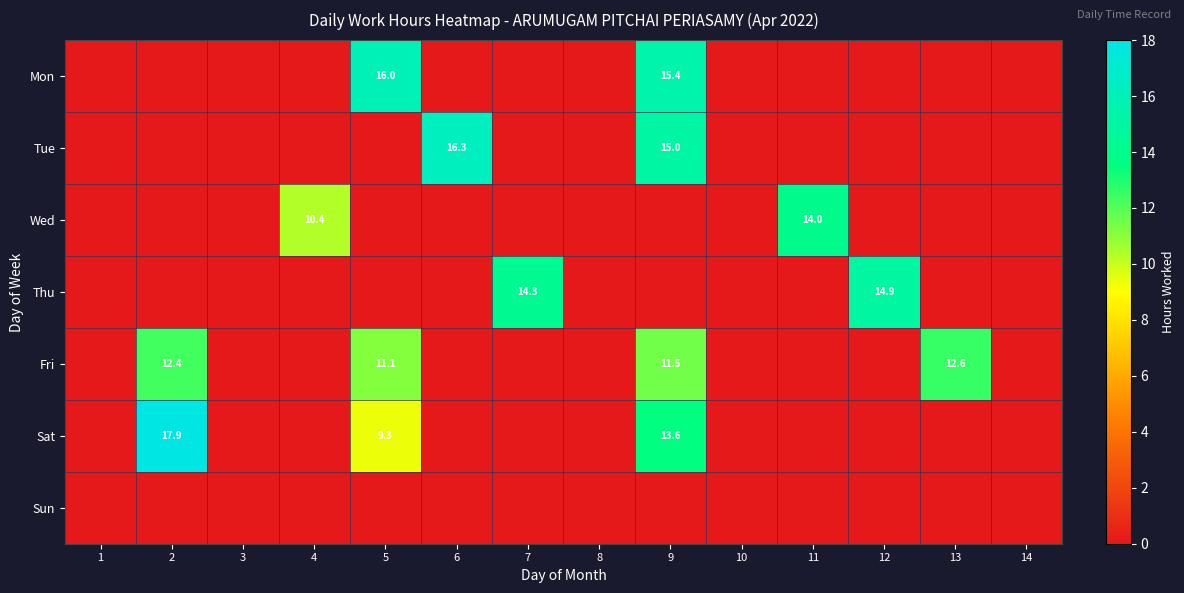

Rank the categories by Mon value from highest to lowest.

5, 9, 1, 2, 3, 4, 6, 7, 8, 10, 11, 12, 13, 14